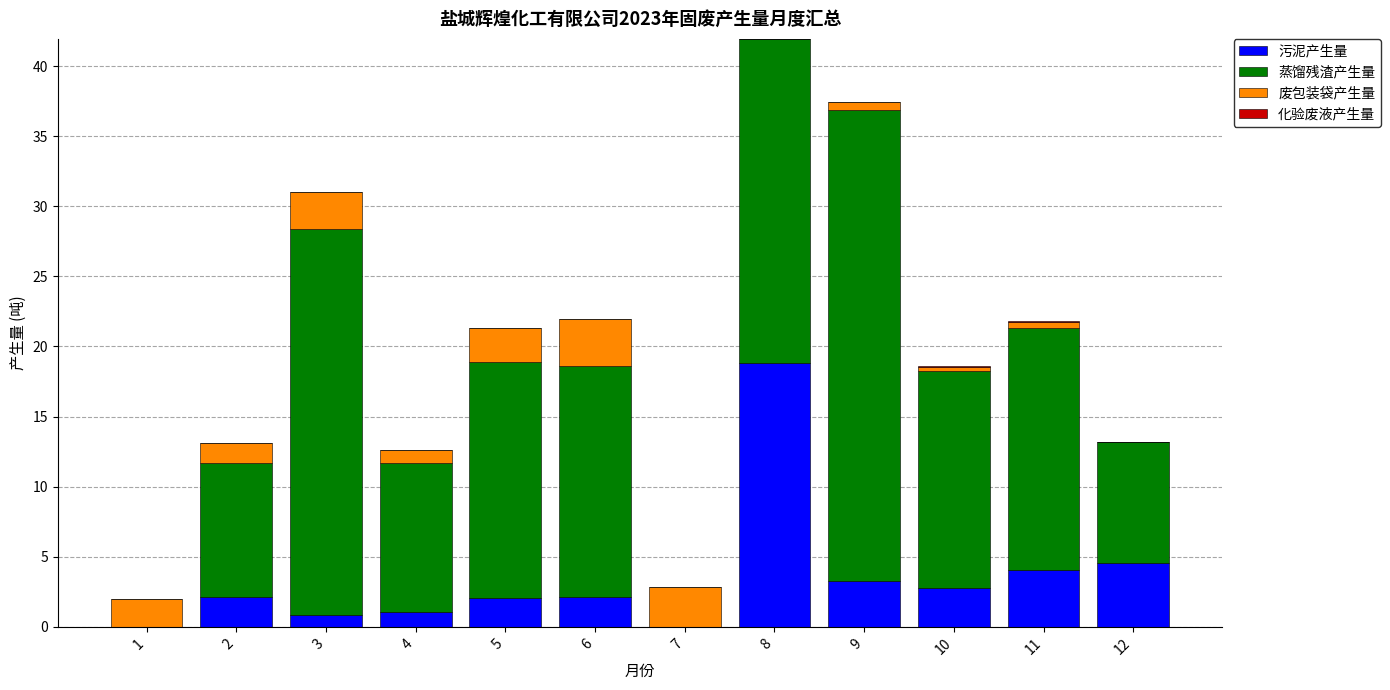

At which category is the sum across all series the highest?

8